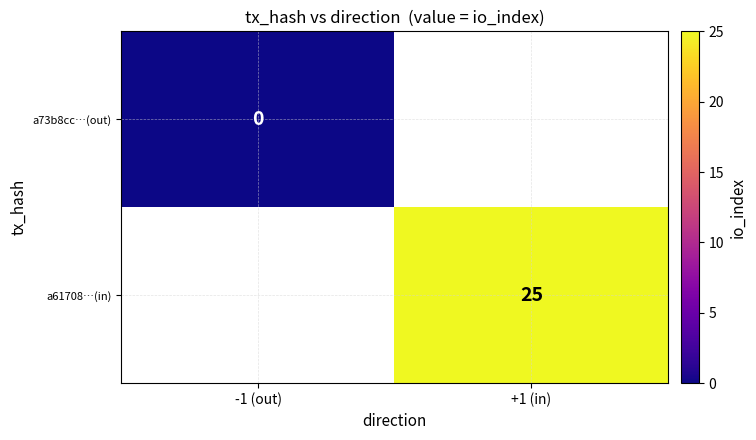

Count the number of categories in the chart.

2